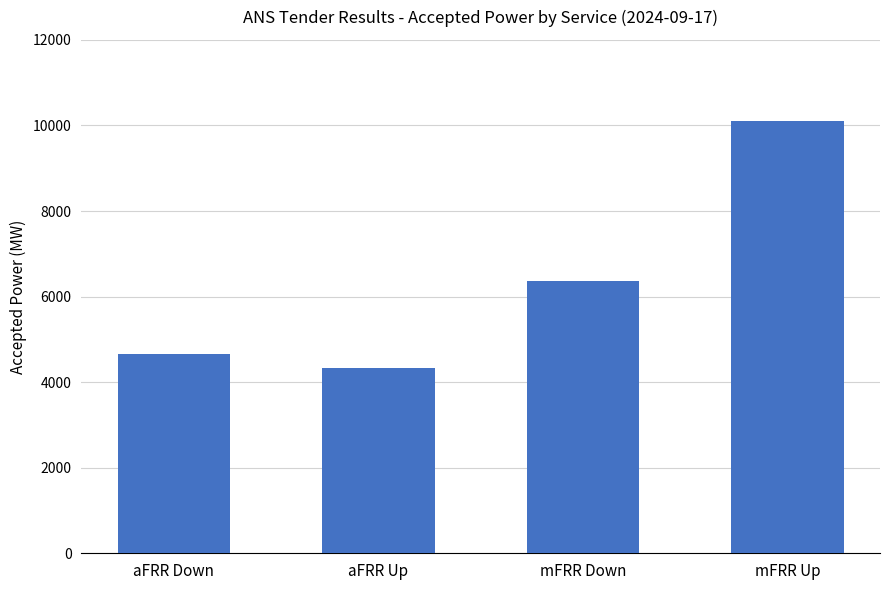

At which category does the chart reach its minimum across all series?

aFRR Up